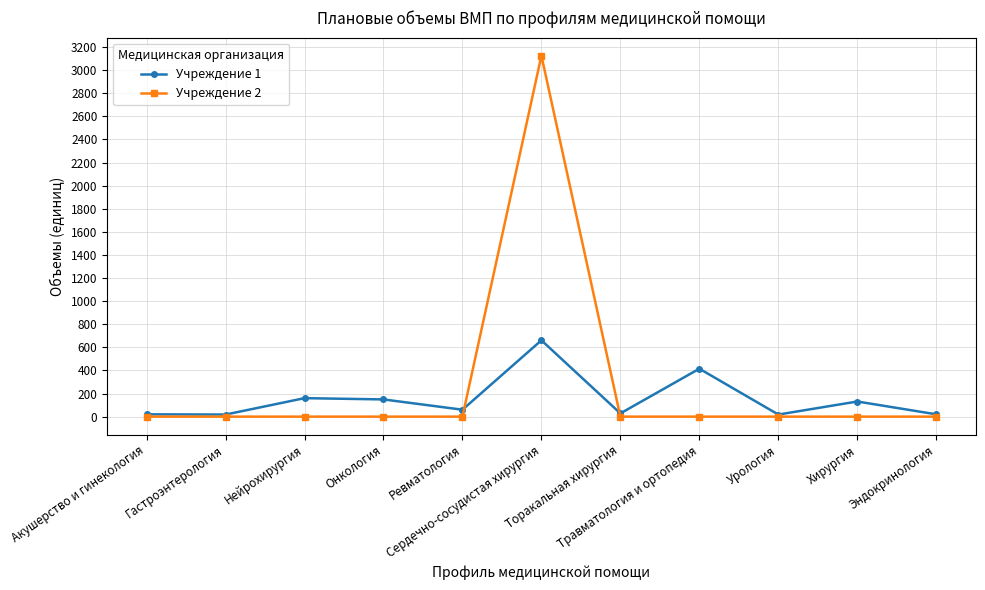

Which series has the largest range (max minus min)?

Учреждение 2